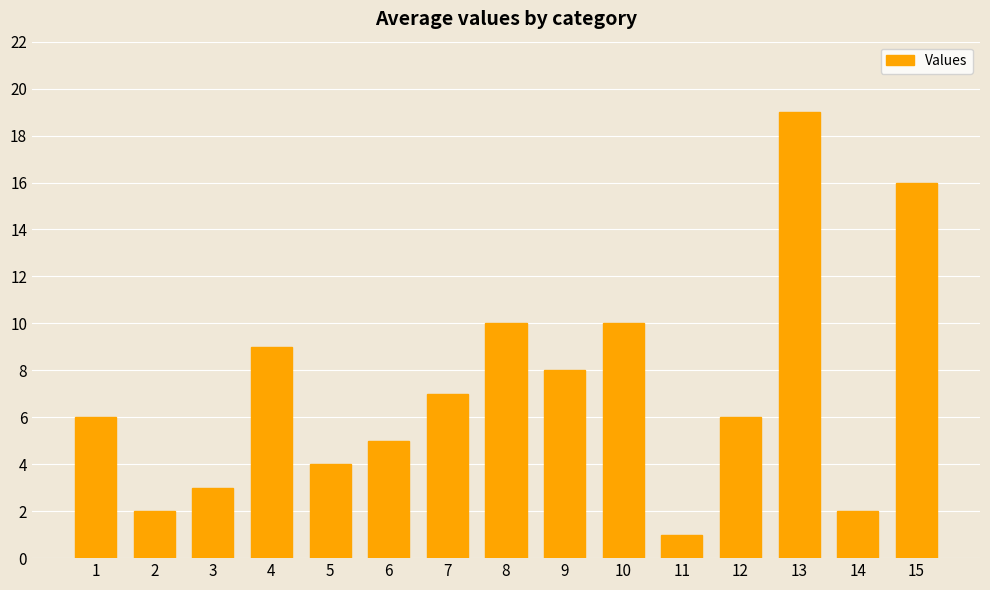

What is the difference between the second highest and second lowest values?

14